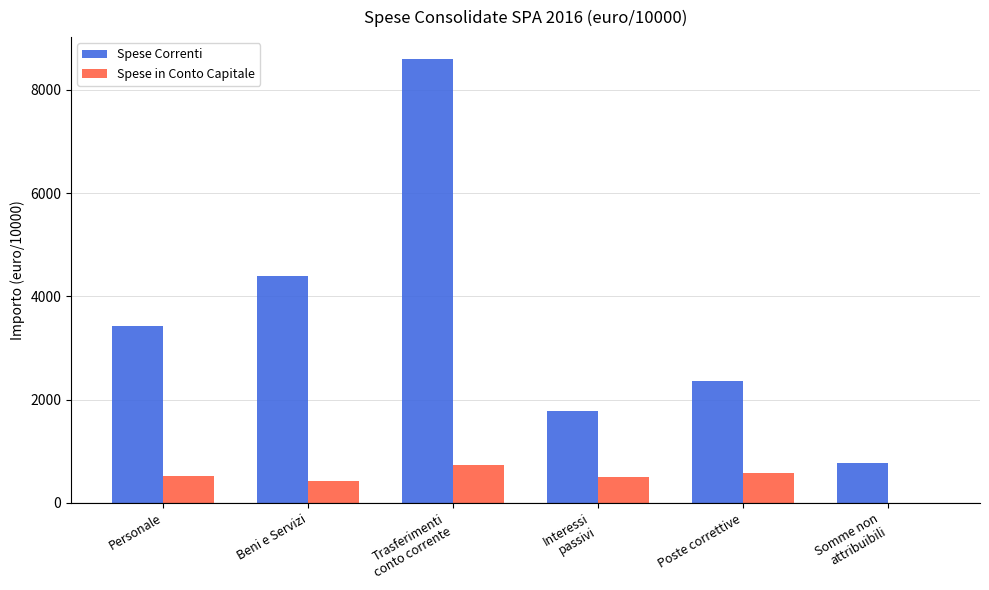

The Spese in Conto Capitale series shows 582.6 at Poste correttive. True or false?

True